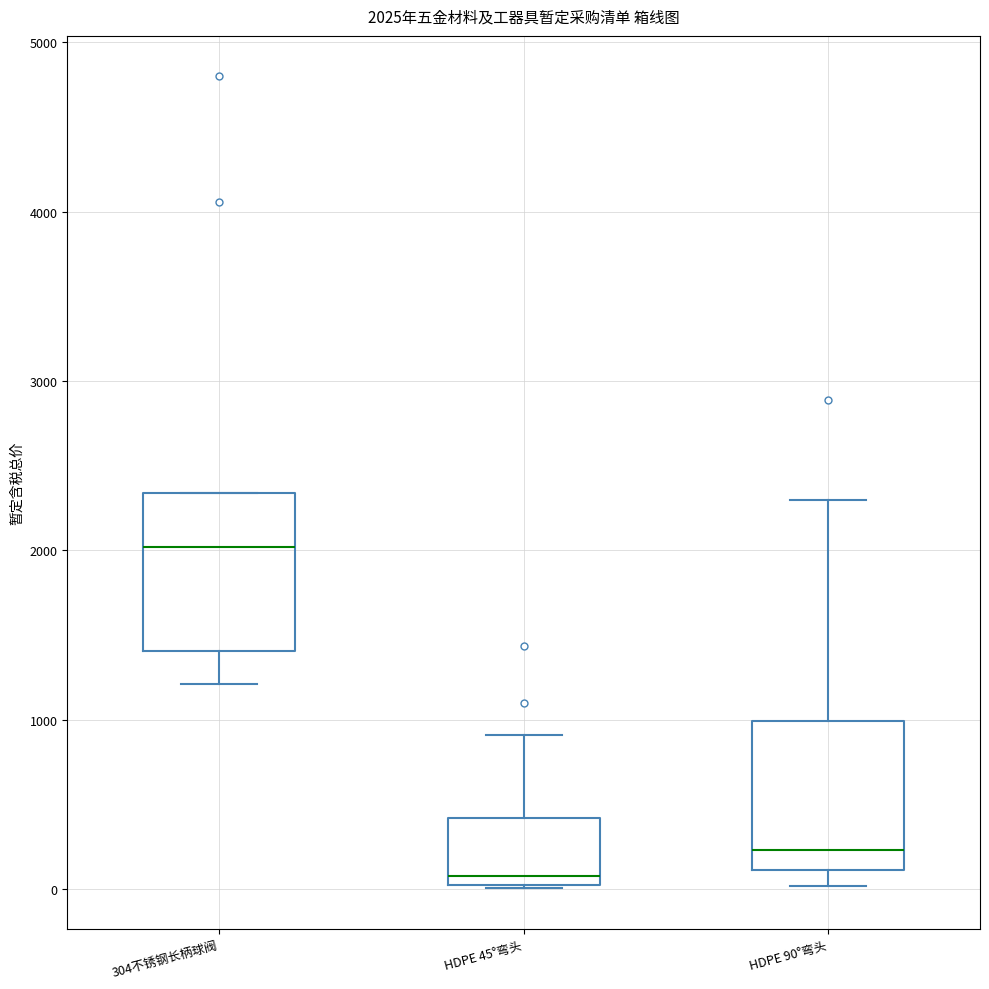

Which box's median line is the highest?

304不锈钢长柄球阀